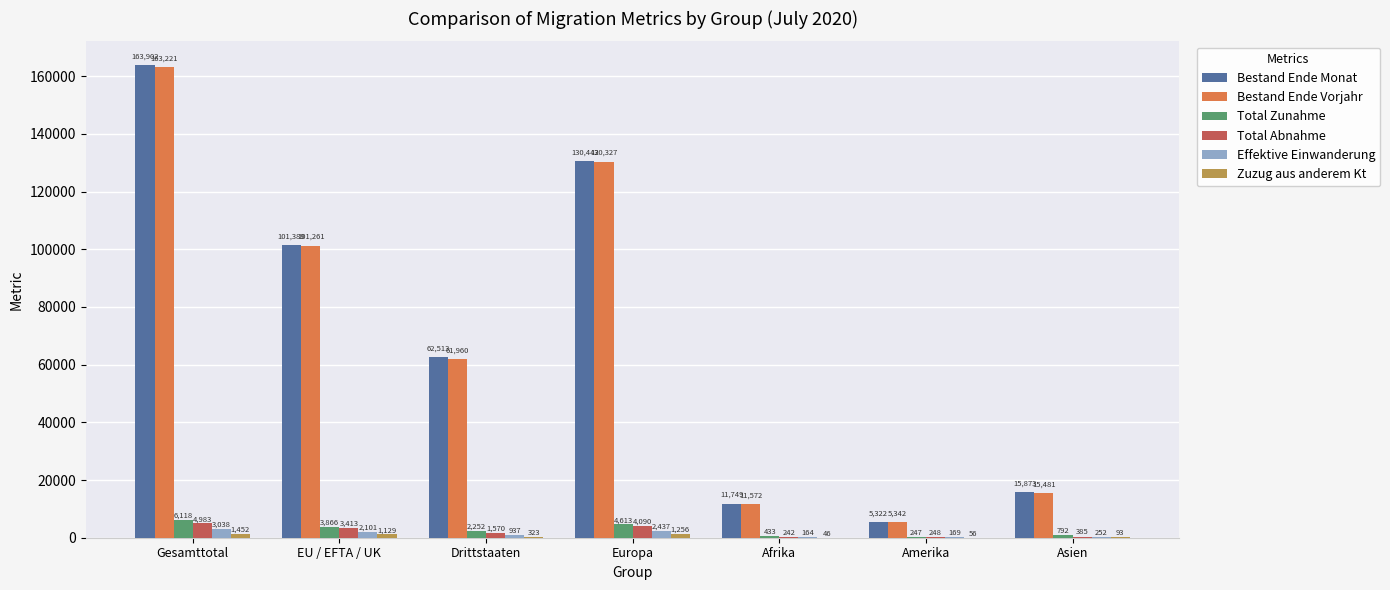

Between EU / EFTA / UK and Amerika, which series saw the biggest shift?

Bestand Ende Monat